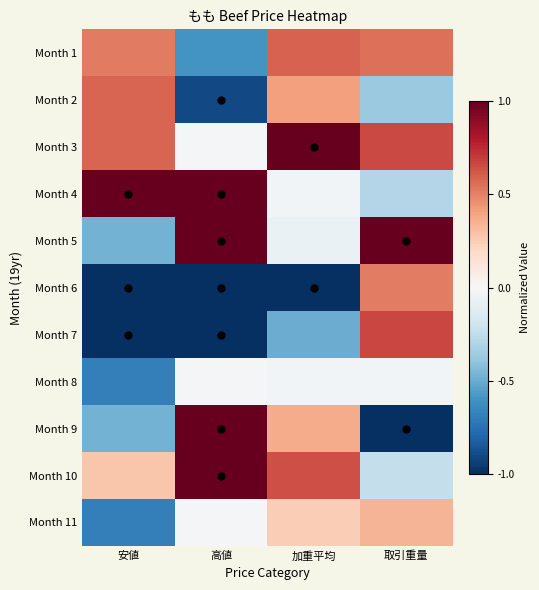

How many categories are shown in the chart?

4